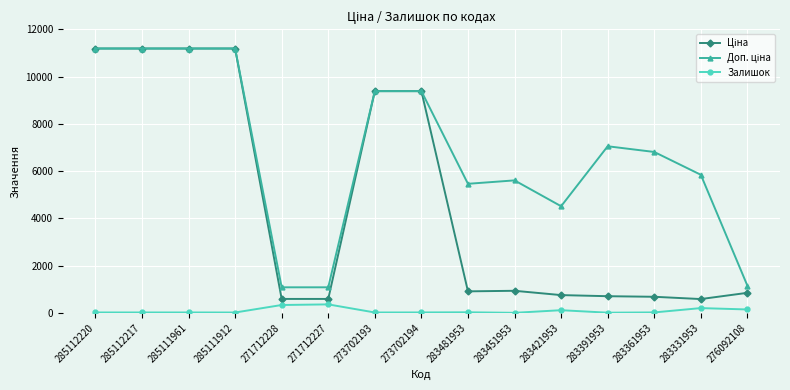

True or false: Залишок has a value of 18.0 at 273702194.

True